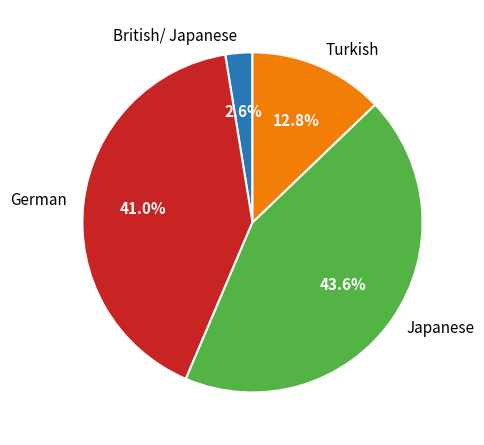

Approximately how many times larger is the value at Turkish compared to Japanese?

0.3